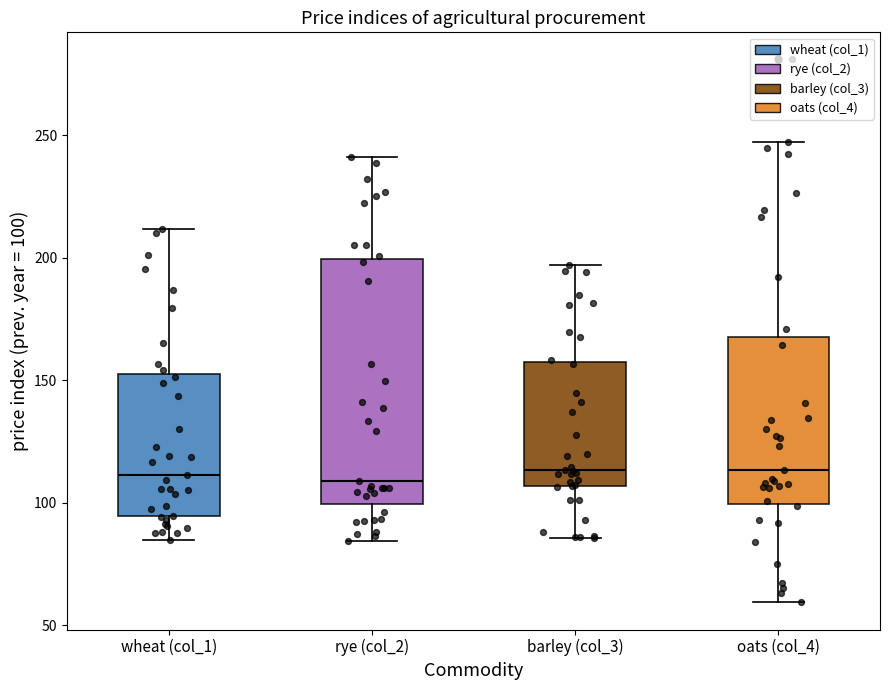

Reading left to right, read every box against the y-axis: the position of its median line, the range the box covers, and the ends of its whiskers. The values are not printed on the chart, so give them approximately, as read against the axis.

wheat (col_1): median 110, box 95 to 155, whiskers 85 to 210
rye (col_2): median 110, box 100 to 200, whiskers 85 to 240
barley (col_3): median 115, box 105 to 155, whiskers 85 to 195
oats (col_4): median 115, box 100 to 170, whiskers 60 to 245